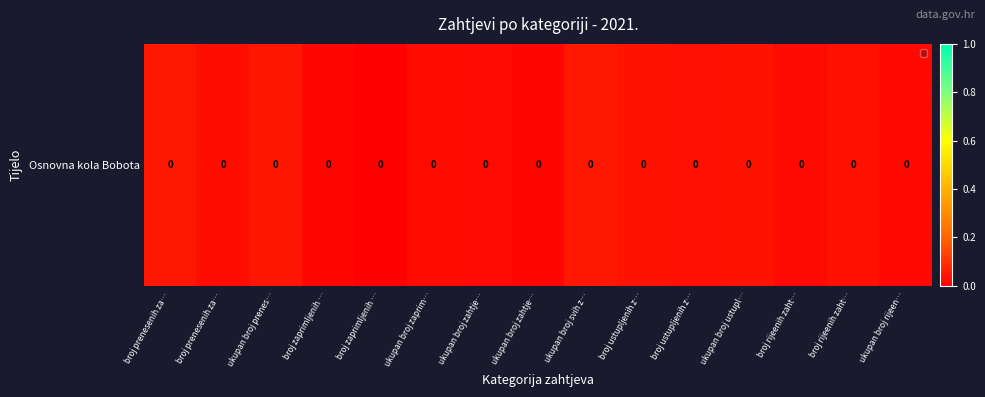

The value at ukupan broj zaprim… is 0.0. True or false?

False